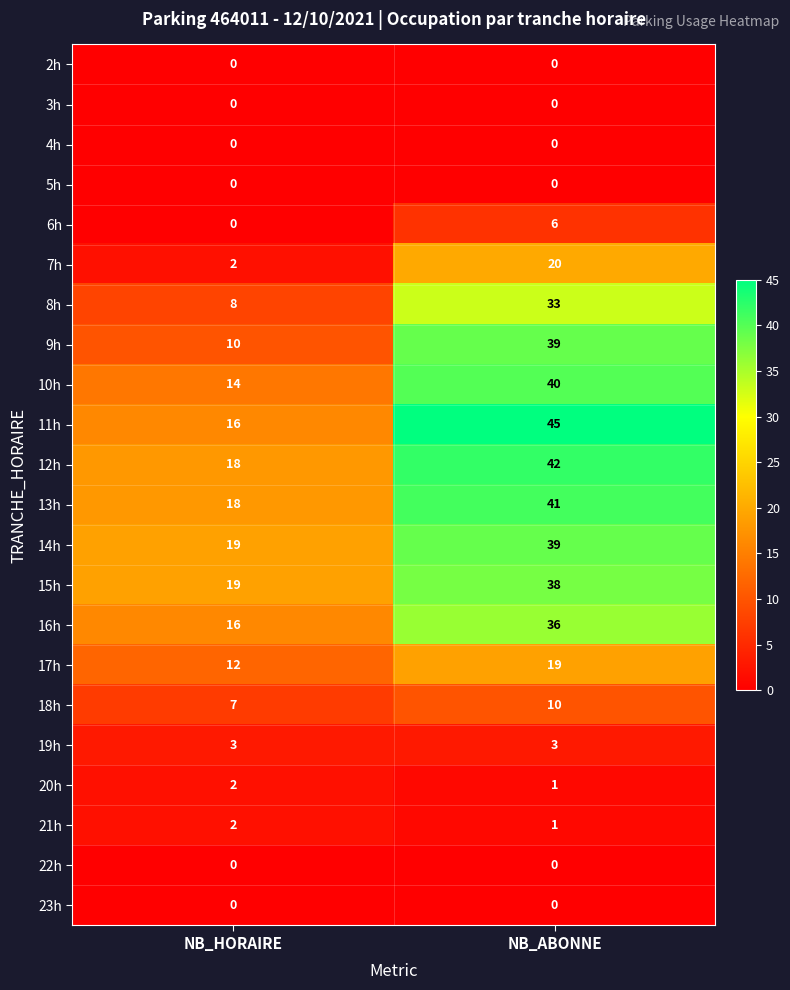

What is the difference between the maximum and minimum values in the 12h series?

24